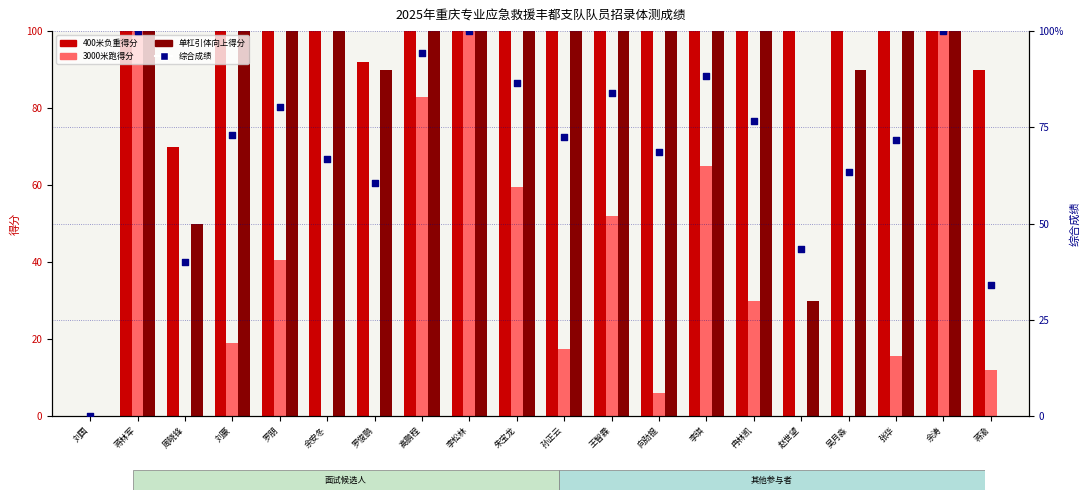

Which series has the largest total across all categories?

400米负重得分